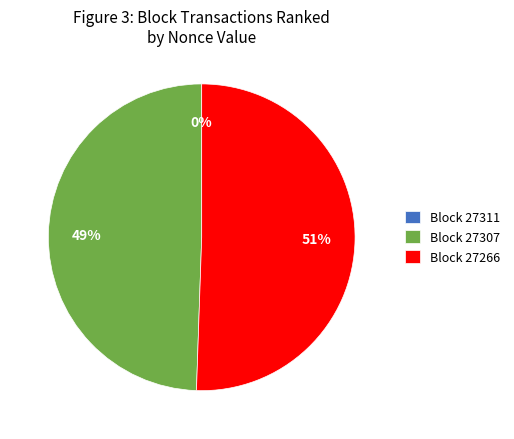

To the nearest percent, what portion does Block 27307 represent?

49%